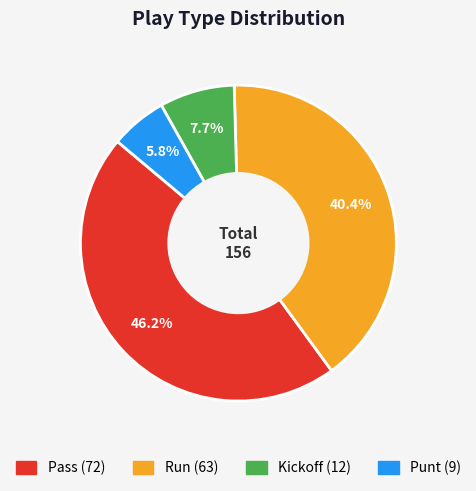

Does any single category account for the majority?

No